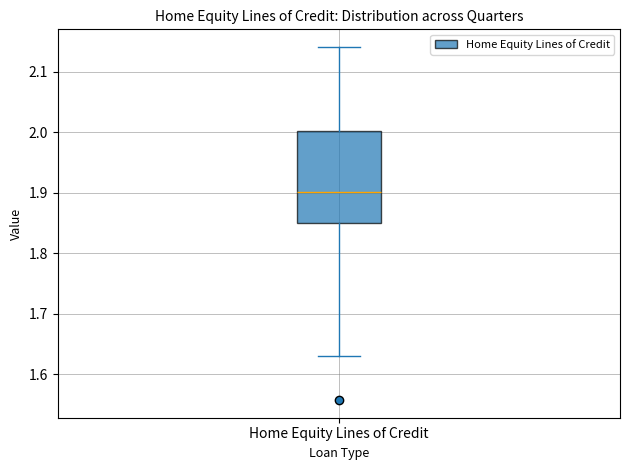

Where does the upper whisker of the box for Home Equity Lines of Credit end on the y-axis? The values are not printed on the chart, so give them approximately, as read against the axis.

2.14